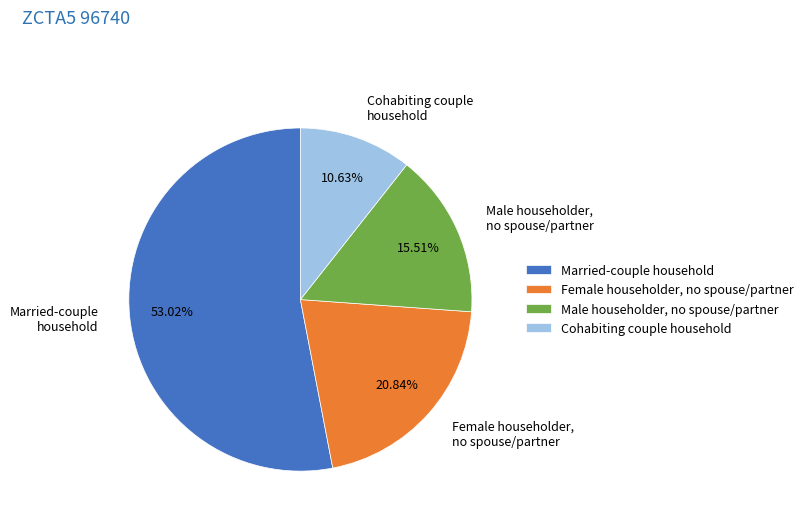

What is the ratio of the value at Cohabiting couple household to the value at Female householder, no spouse/partner?

0.5